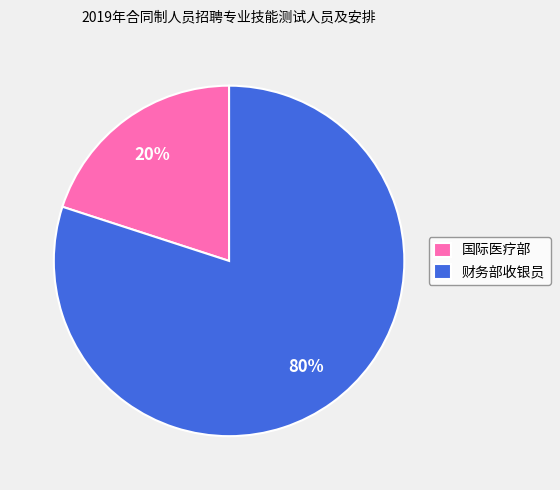

To the nearest percent, what is the difference between the largest and smallest slice percentages?

60%